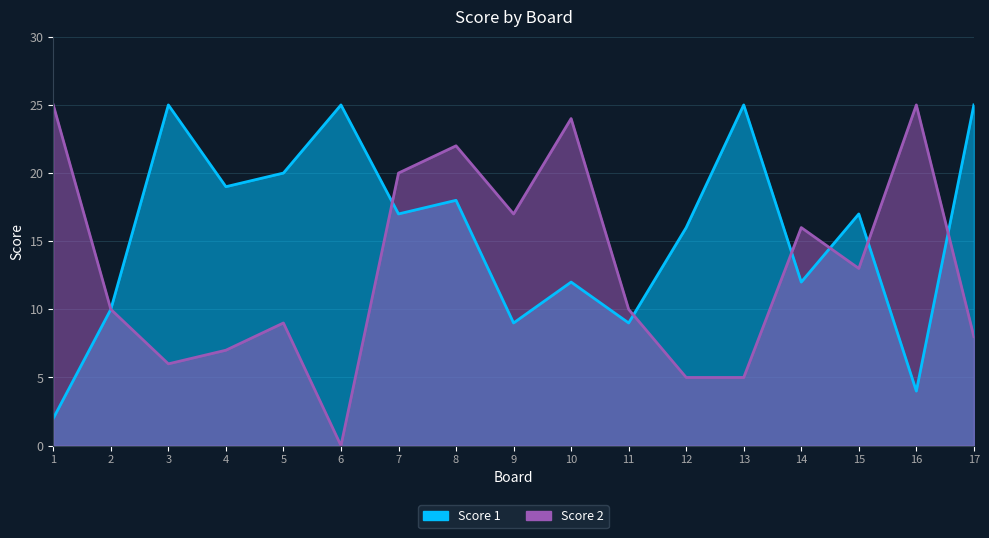

List the labels in order of Score 2 value, smallest first.

6, 12, 13, 3, 4, 17, 5, 2, 11, 15, 14, 9, 7, 8, 10, 1, 16